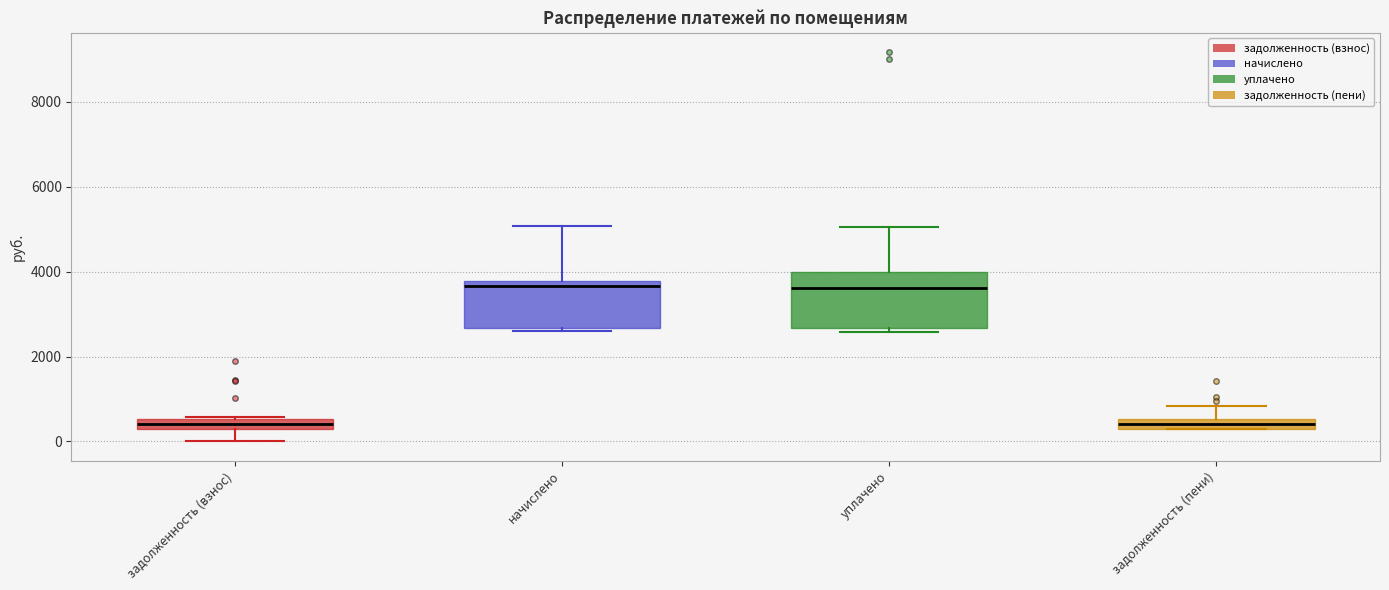

Where is the upper edge of the box for задолженность (взнос) on the y-axis? The values are not printed on the chart, so give them approximately, as read against the axis.

600